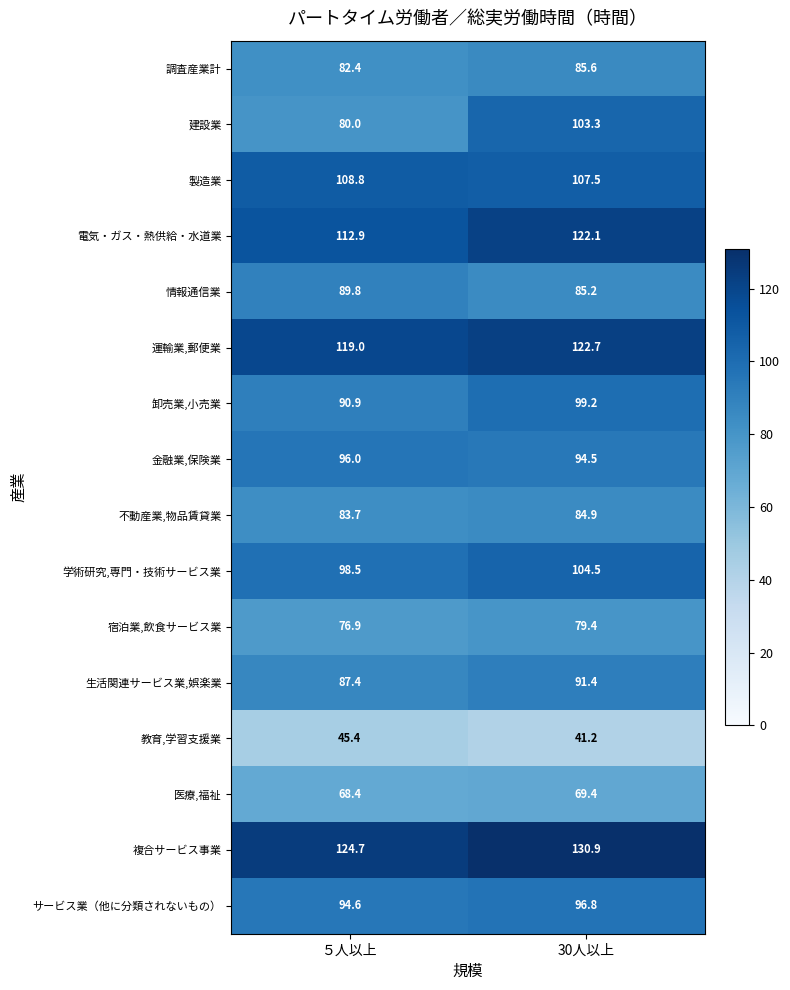

What is the difference between the highest and lowest values at 30人以上?

89.7